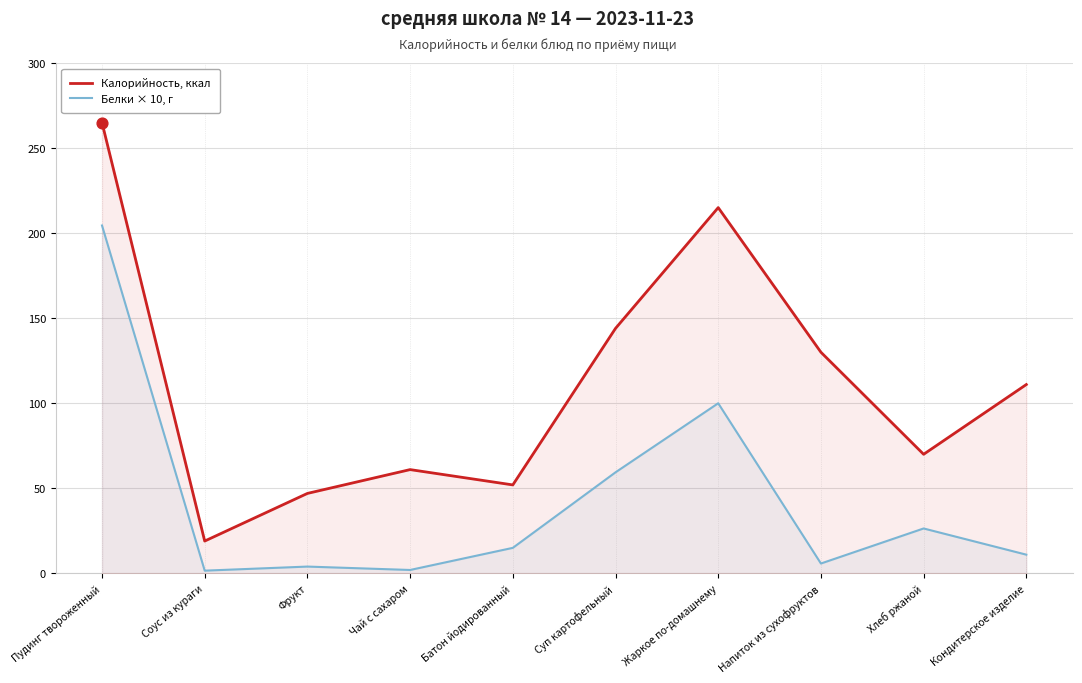

Which series has the largest total across all categories?

Калорийность, ккал